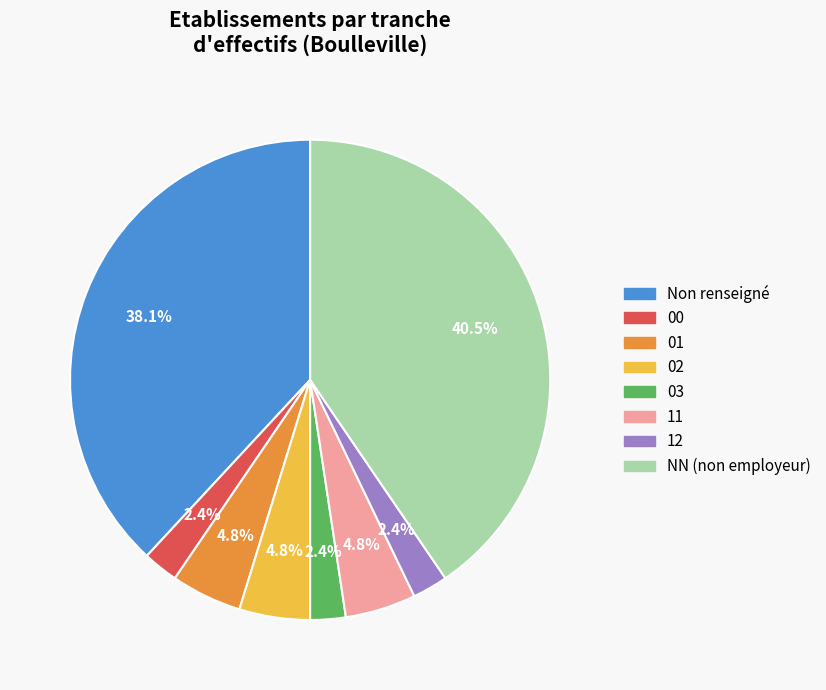

Is there a majority slice in this chart?

No